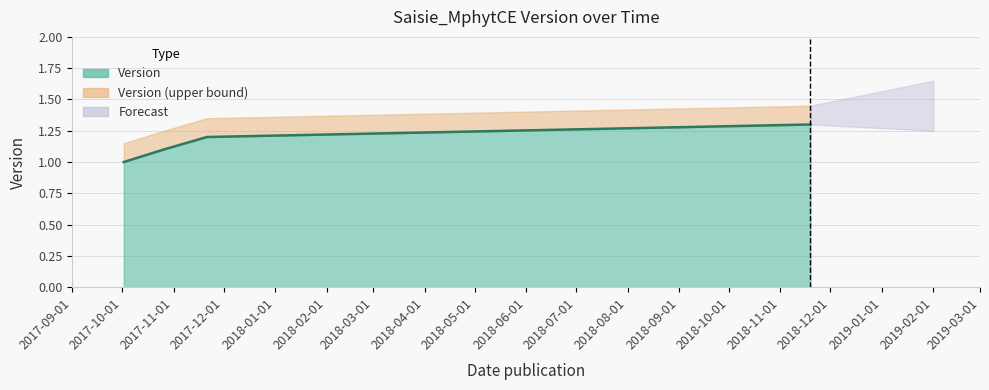

At which category does the chart reach its minimum across all series?

2017-10-02